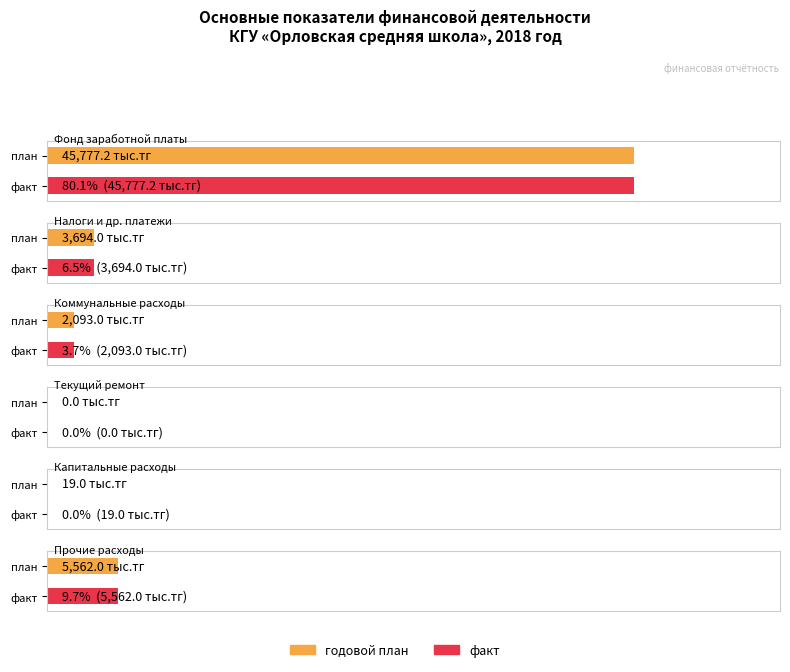

What is the sum of the годовой план values at Текущий ремонт and Коммунальные расходы?

2093.0